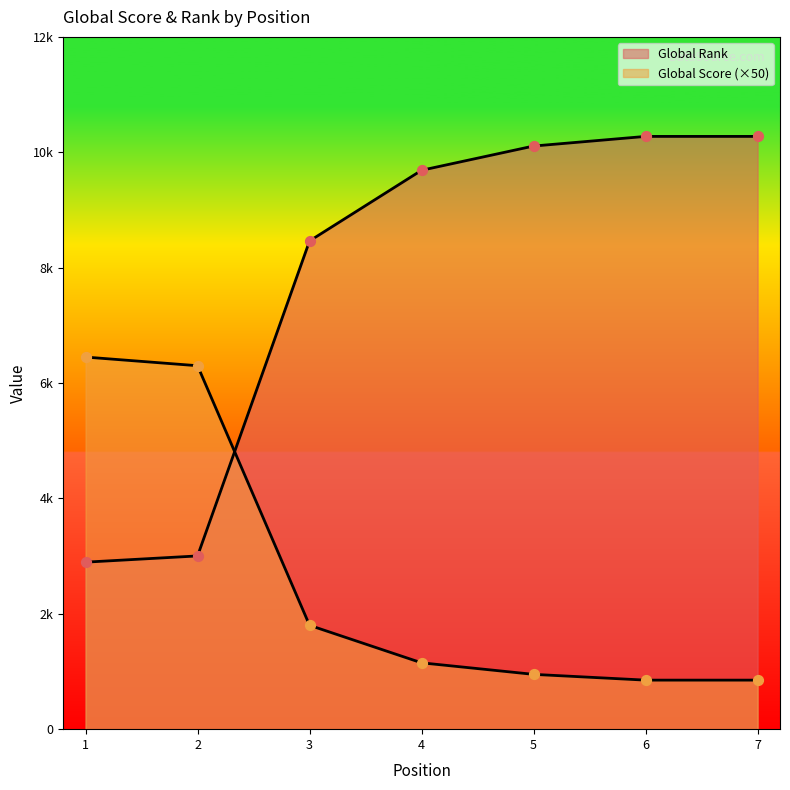

Which series has the largest Y range (max minus min)?

Global Rank